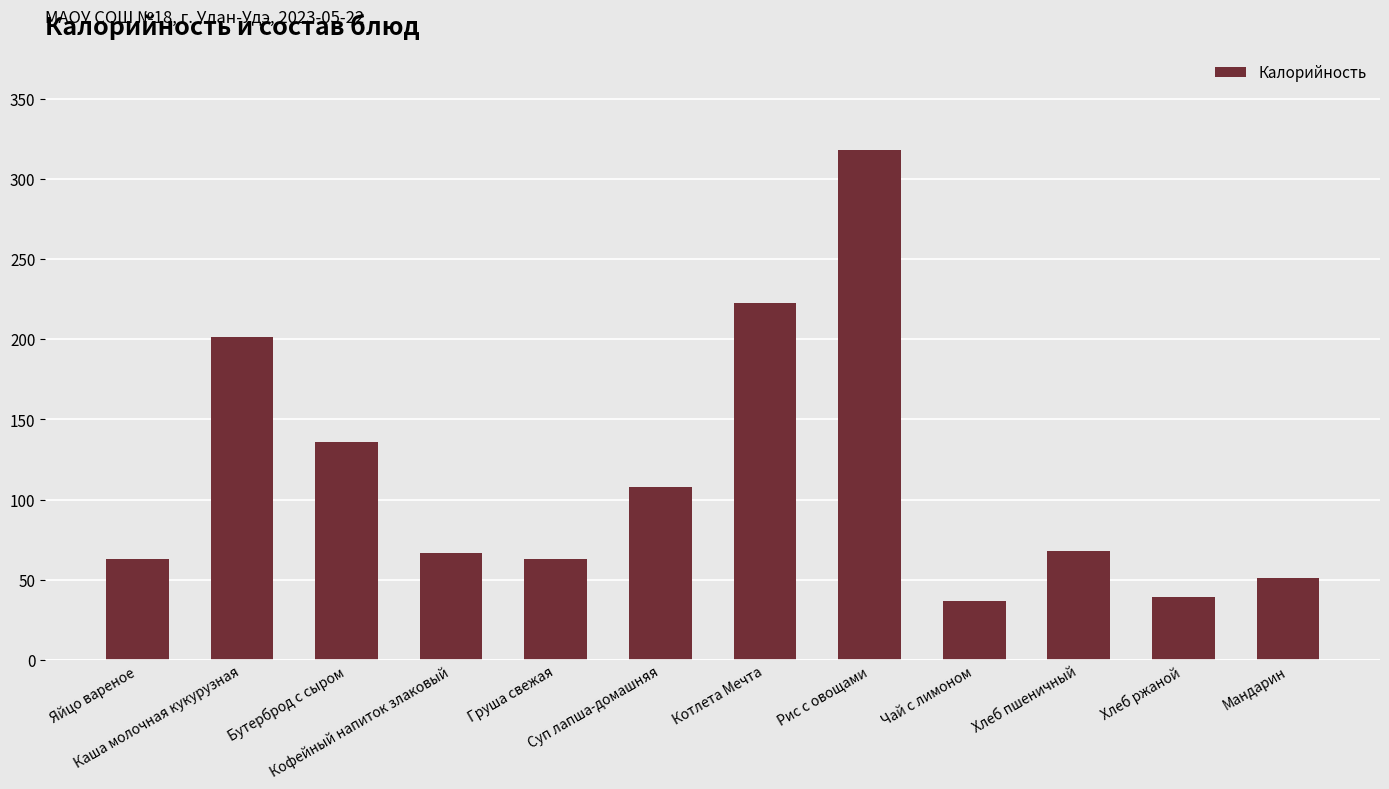

The chart shows a value of 135.9 at Бутерброд с сыром. True or false?

True